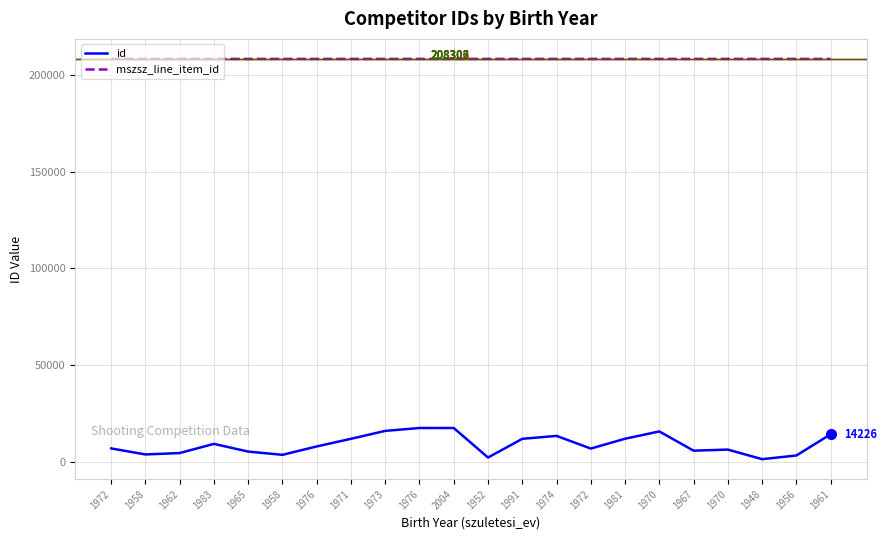

True or false: mszsz_line_item_id has a value of 133483 at 1983.

False